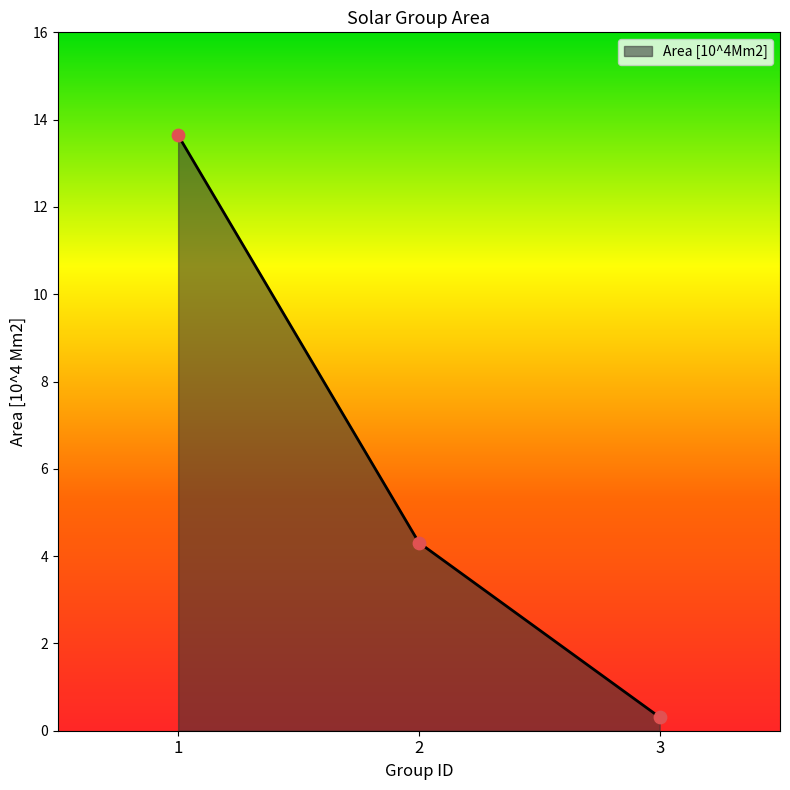

What is the change in value from 1 to 2?

-9.3